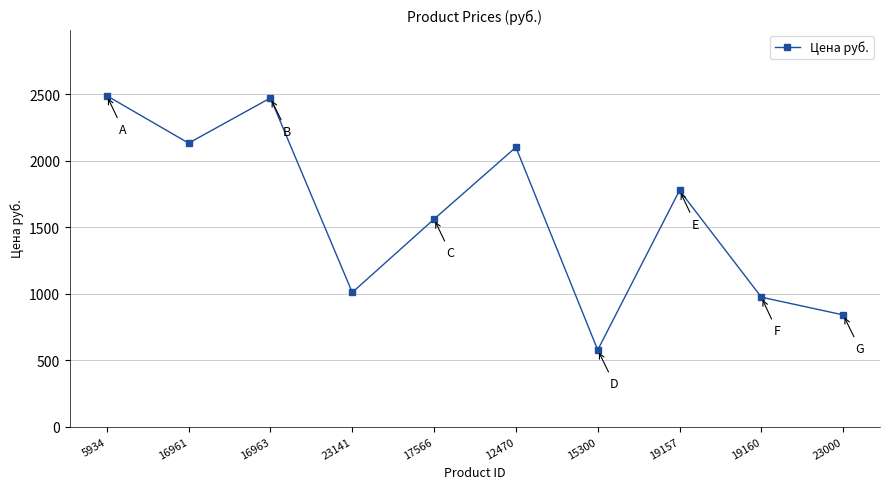

What is the difference between the maximum and second lowest values?

1649.0